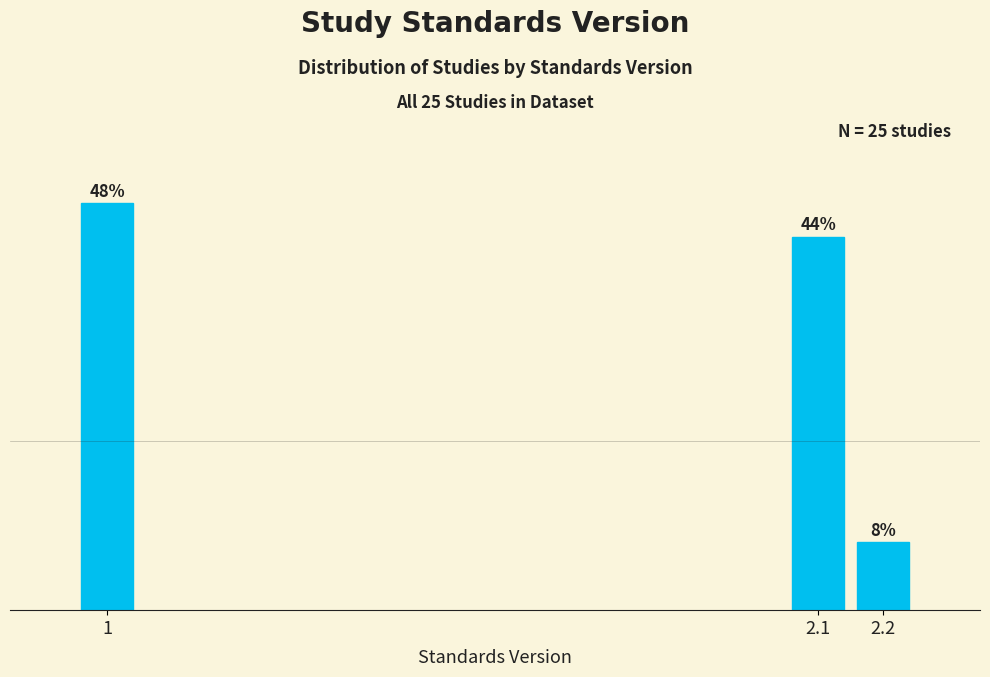

List the labels in order of value, smallest first.

2.2, 2.1, 1